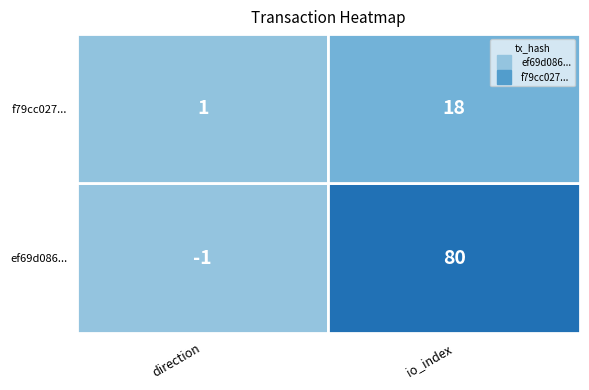

What is the average value of the ef69d0860d5fe6ea9862d871adce44087097b4d series?

40